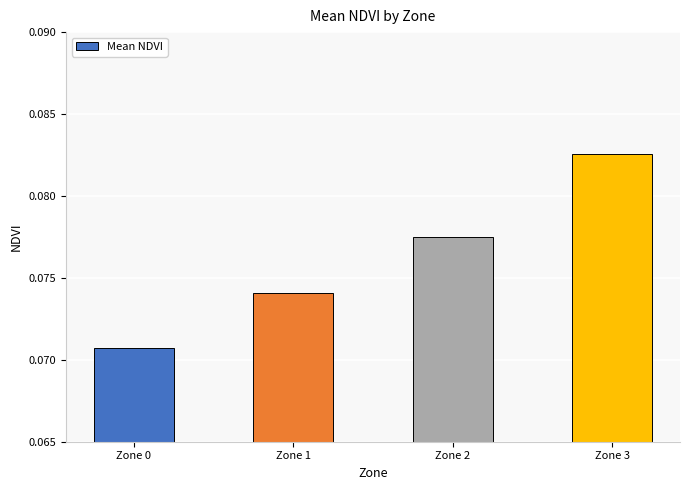

Rank the categories by value from highest to lowest.

Zone 3, Zone 2, Zone 1, Zone 0